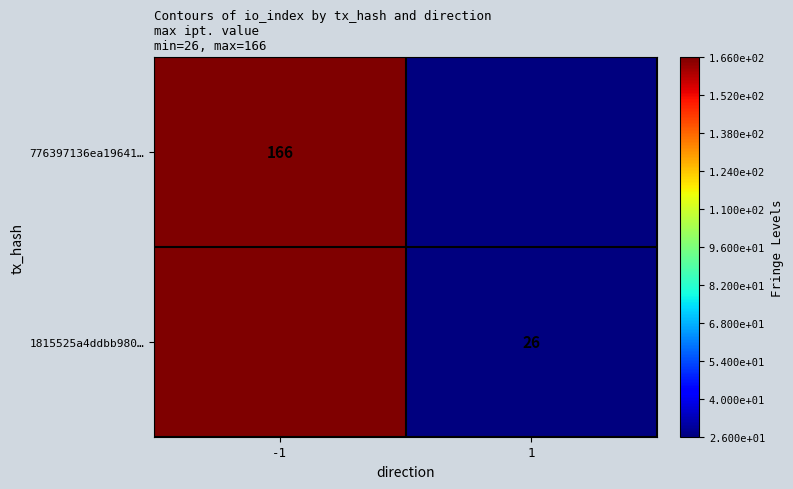

At which category is the sum across all series the highest?

-1